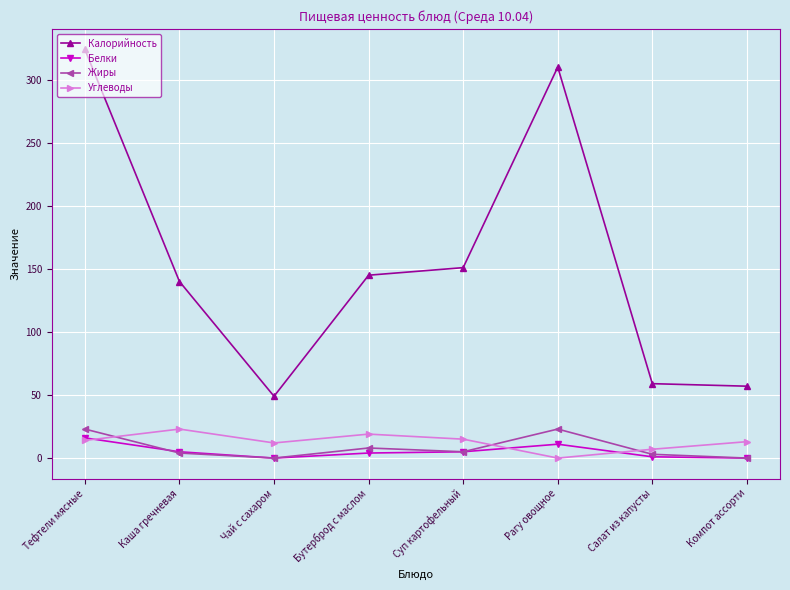

At which category does Калорийность reach its first local peak?

Рагу овощное